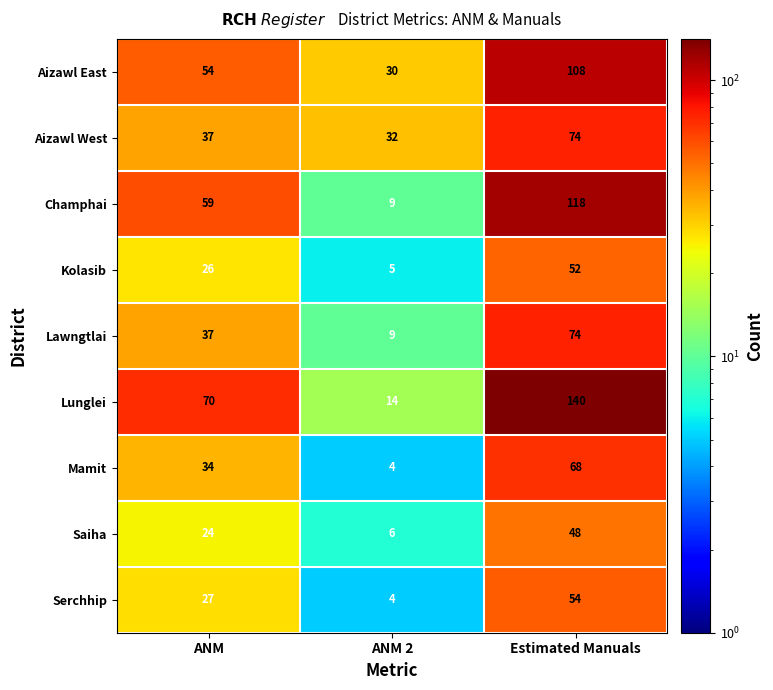

What is the average value of the Saiha series?

26